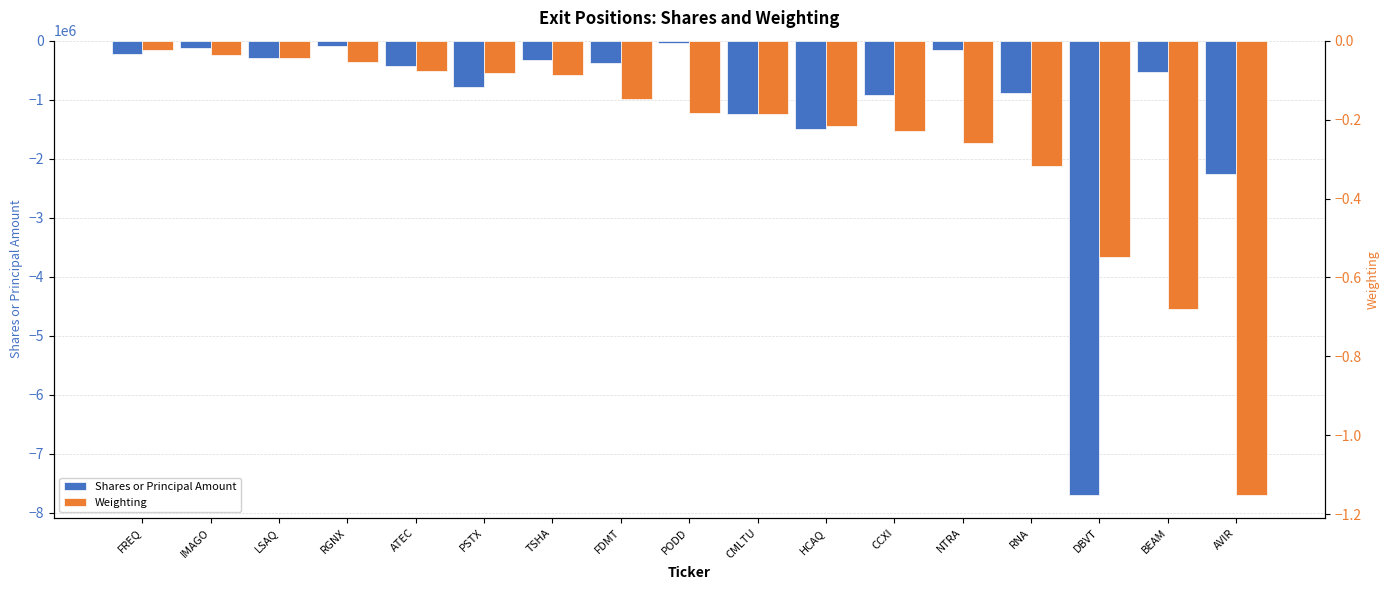

List the labels in order of Shares or Principal Amount value, smallest first.

DBVT, AVIR, HCAQ, CMLTU, CCXI, RNA, PSTX, BEAM, ATEC, FDMT, TSHA, LSAQ, FREQ, NTRA, IMAGO, RGNX, PODD